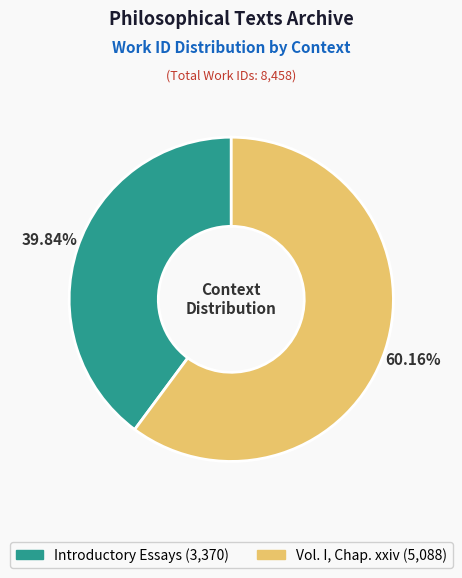

What percentage is the Introductory Essays slice, to the nearest percent?

40%